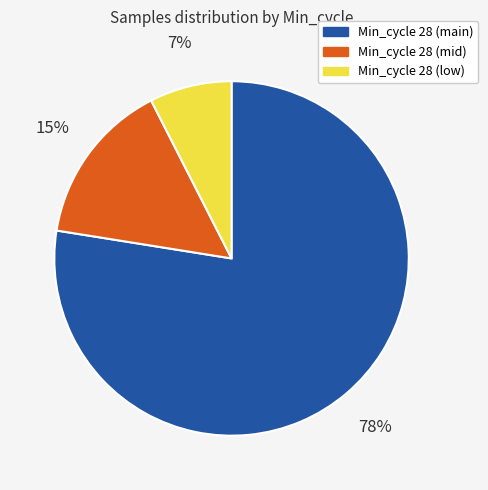

To the nearest percent, what is the average slice percentage?

33%